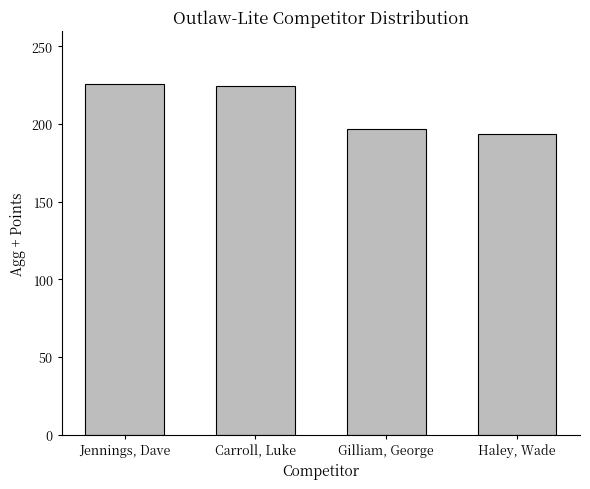

What position from the right is Gilliam, George?

2